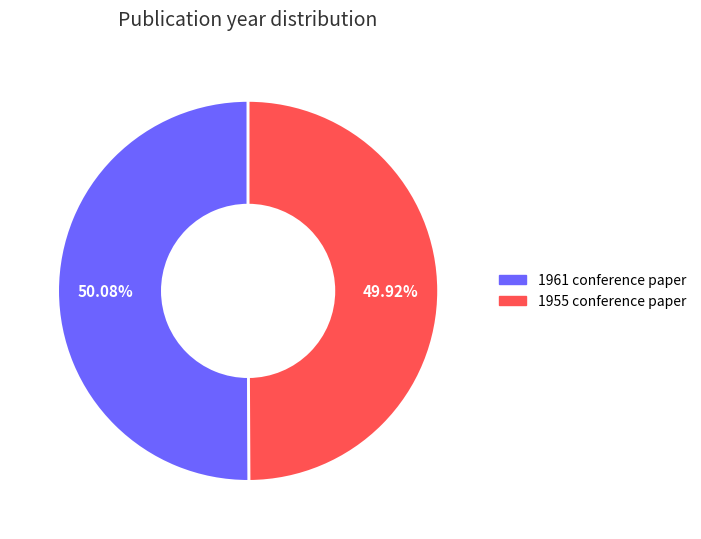

Is there a majority slice in this chart?

Yes